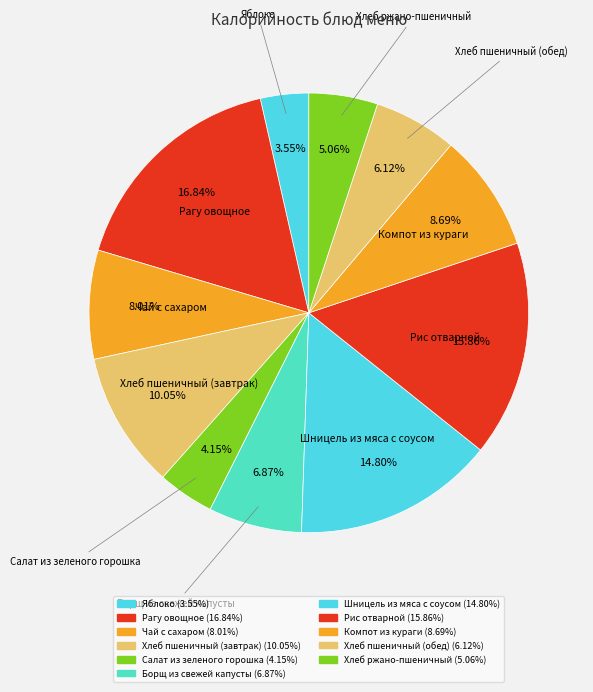

How many slices are in this pie chart?

11